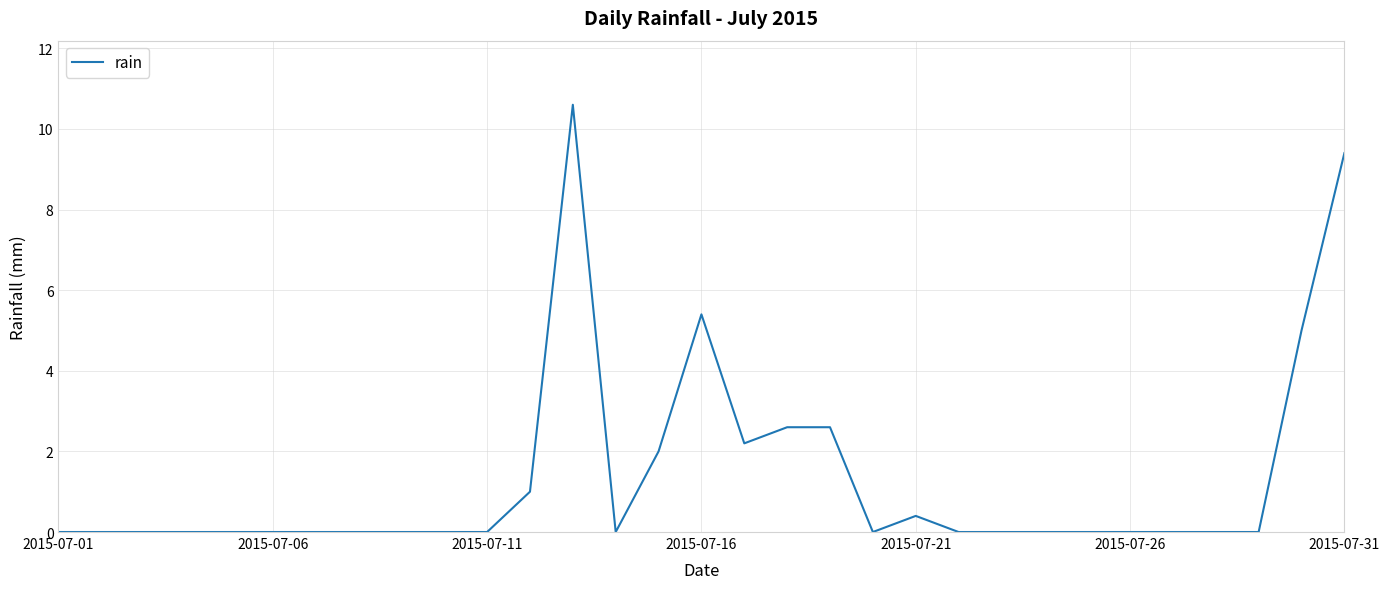

What is the maximum value shown in the chart?

10.6